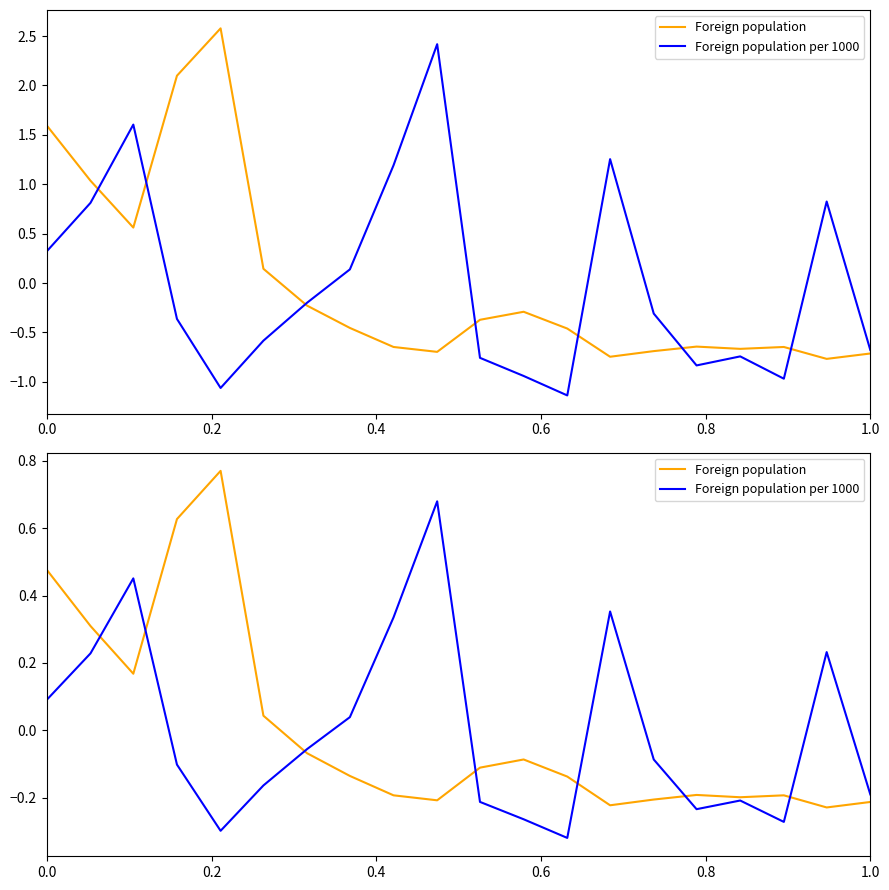

Count the number of categories in the chart.

20